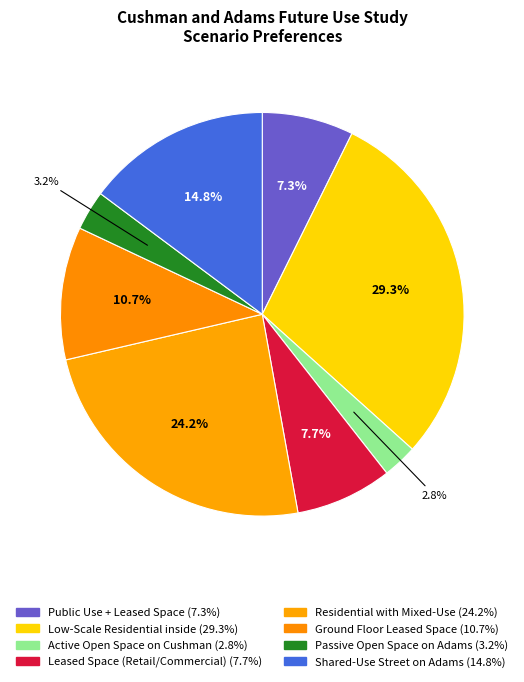

The Active Open Space on Cushman slice represents 1% of the pie. True or false?

False